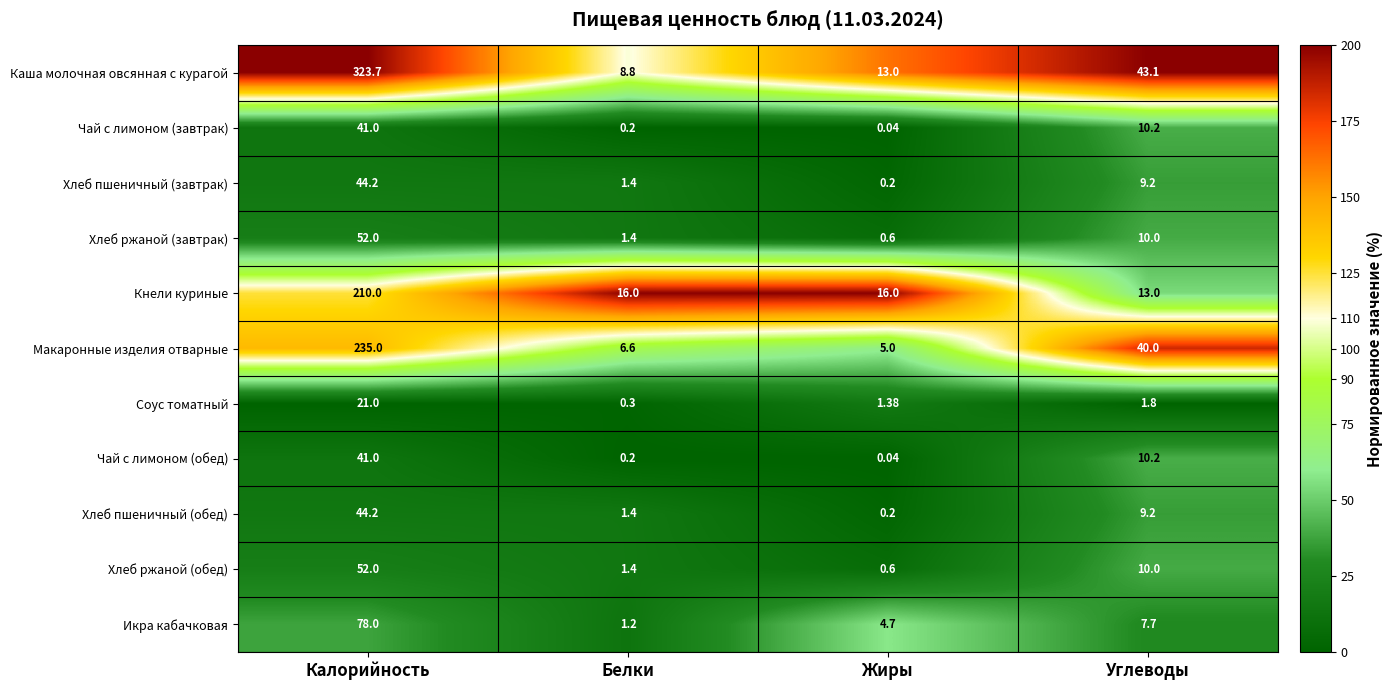

At which category is the sum across all series the highest?

Калорийность